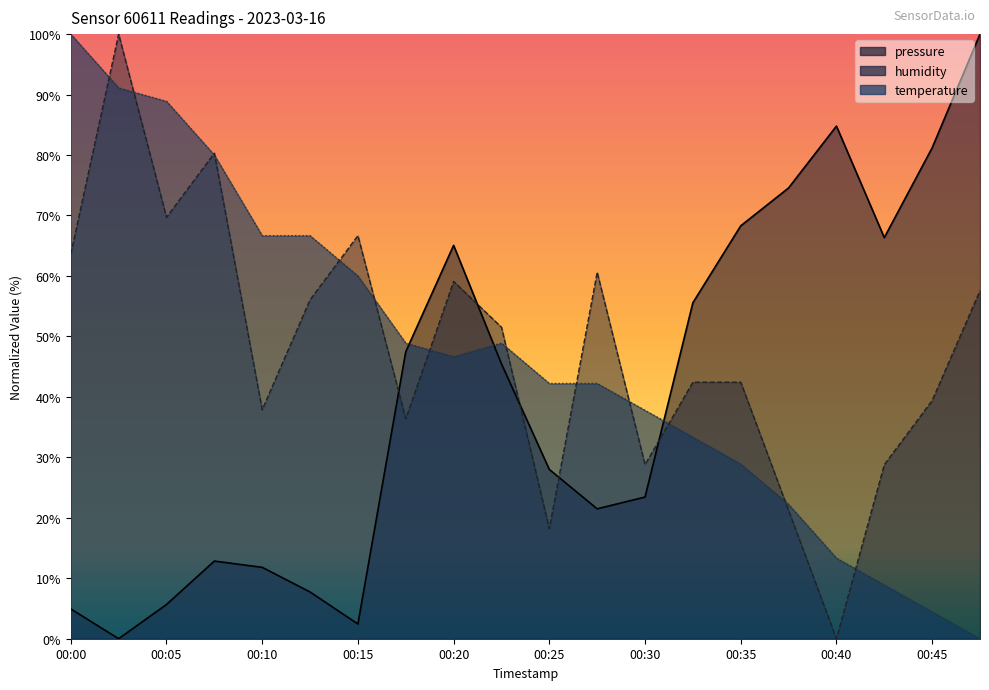

Rank the series by their maximum value, from lowest to highest.

pressure, humidity, temperature